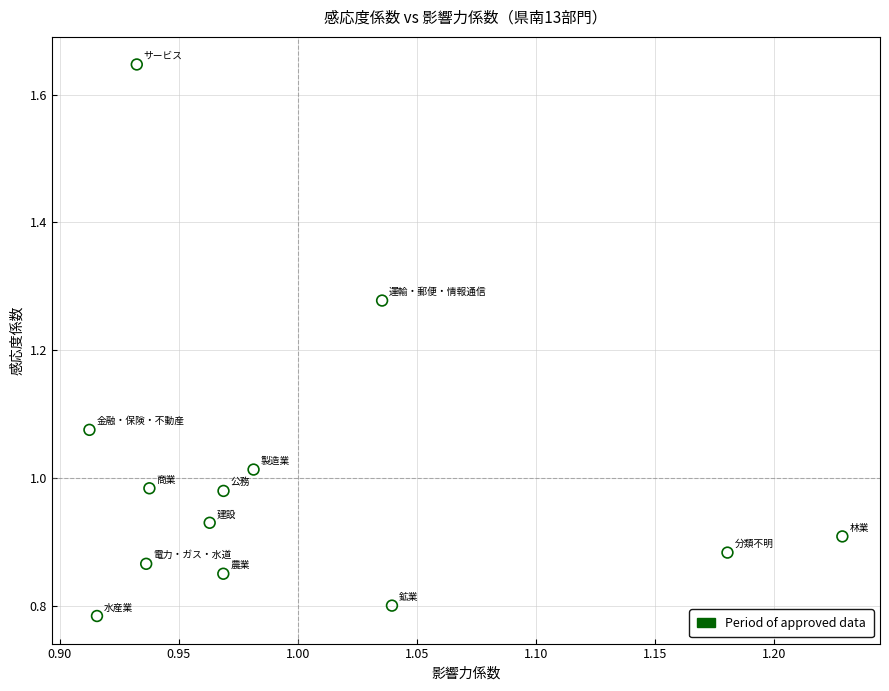

What is the range of X values (max minus min)?

0.3